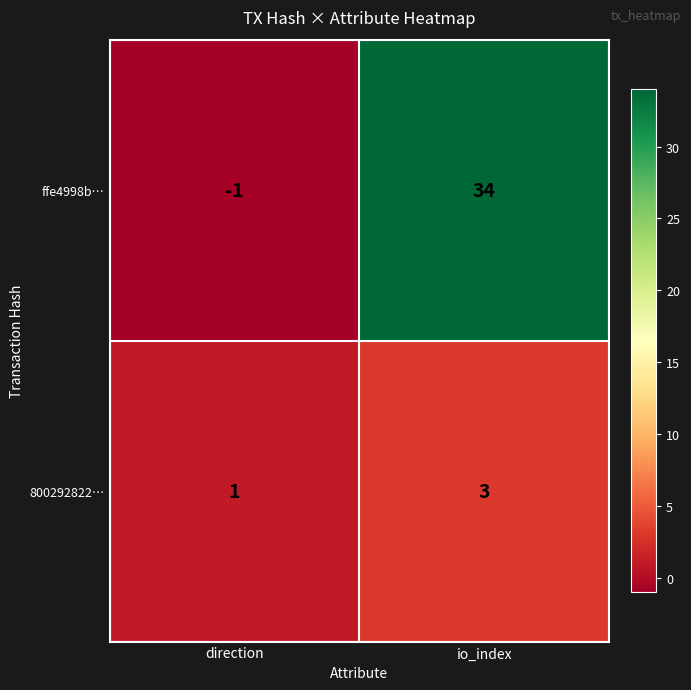

Where is 800292822… nearest to the value 2?

direction